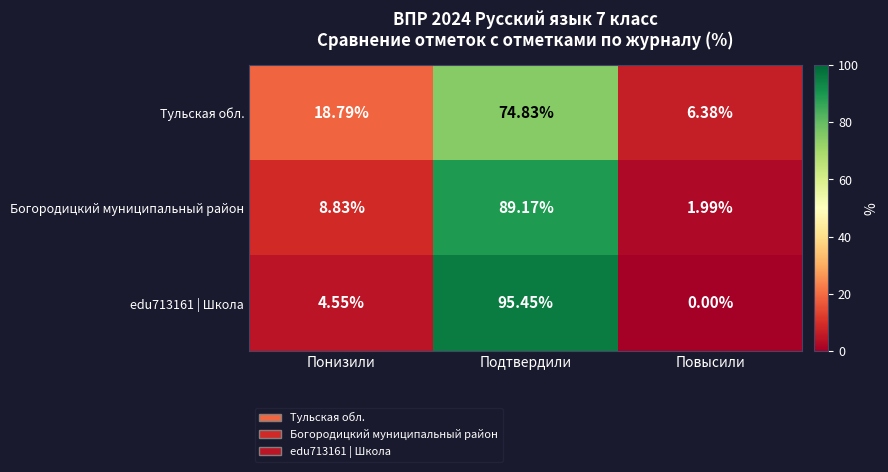

Which category has the highest value in the Богородицкий муниципальный район series?

Подтвердили